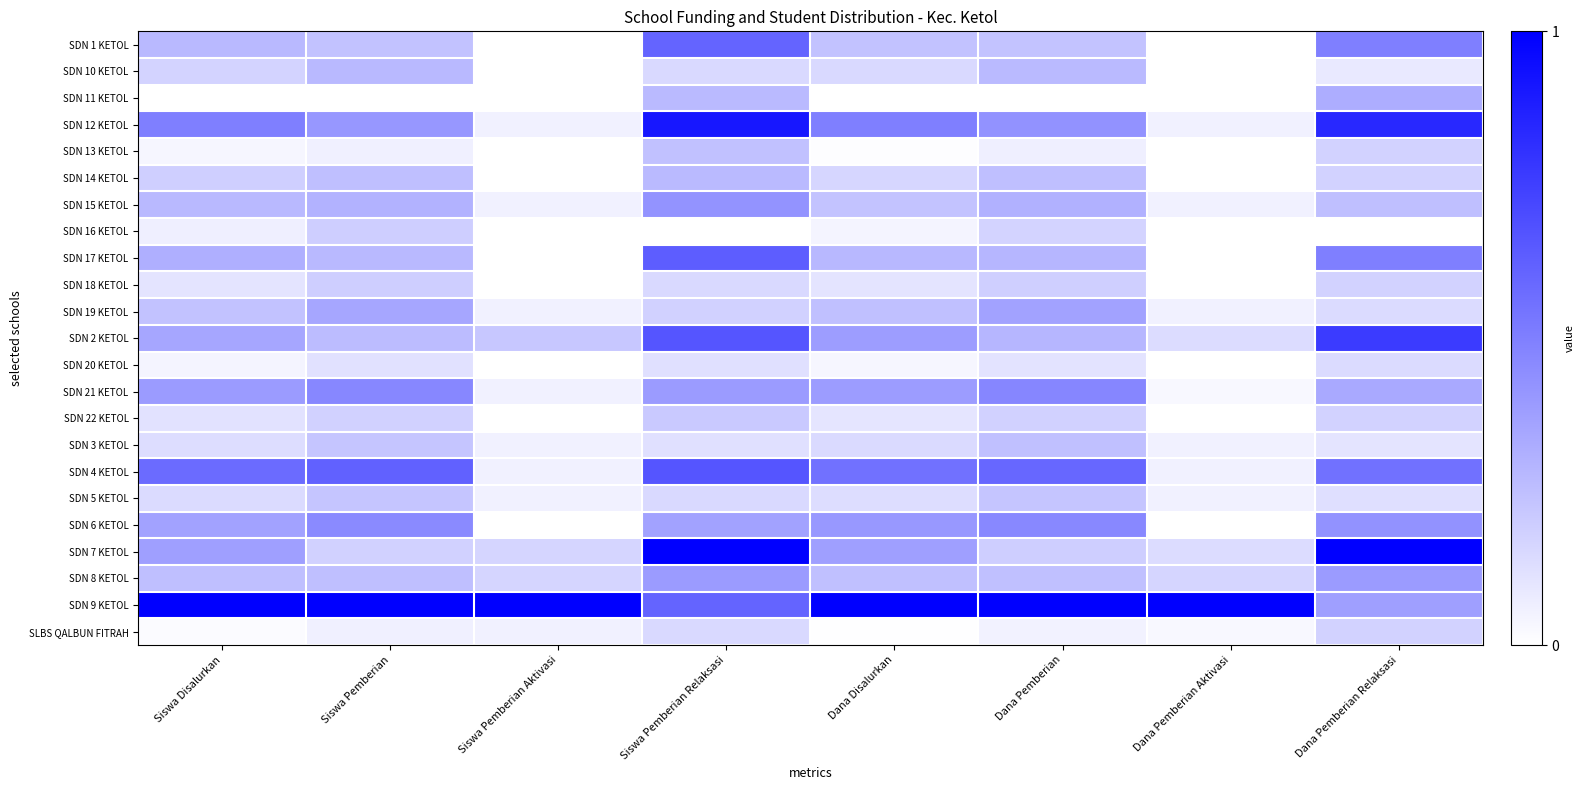

Reading left to right, extract all data points from this chart.

SDN 1 KETOL: Siswa Disalurkan=0.3	Siswa Pemberian=0.2	Siswa Pemberian Aktivasi=0.0	Siswa Pemberian Relaksasi=0.6	Dana Disalurkan=0.2	Dana Pemberian=0.2	Dana Pemberian Aktivasi=0.0	Dana Pemberian Relaksasi=0.5
SDN 10 KETOL: Siswa Disalurkan=0.2	Siswa Pemberian=0.3	Siswa Pemberian Aktivasi=0.0	Siswa Pemberian Relaksasi=0.2	Dana Disalurkan=0.2	Dana Pemberian=0.3	Dana Pemberian Aktivasi=0.0	Dana Pemberian Relaksasi=0.1
SDN 11 KETOL: Siswa Disalurkan=0.0	Siswa Pemberian=0.0	Siswa Pemberian Aktivasi=0.0	Siswa Pemberian Relaksasi=0.3	Dana Disalurkan=0.0	Dana Pemberian=0.0	Dana Pemberian Aktivasi=0.0	Dana Pemberian Relaksasi=0.3
SDN 12 KETOL: Siswa Disalurkan=0.5	Siswa Pemberian=0.4	Siswa Pemberian Aktivasi=0.1	Siswa Pemberian Relaksasi=0.9	Dana Disalurkan=0.5	Dana Pemberian=0.4	Dana Pemberian Aktivasi=0.1	Dana Pemberian Relaksasi=0.8
SDN 13 KETOL: Siswa Disalurkan=0.0	Siswa Pemberian=0.1	Siswa Pemberian Aktivasi=0.0	Siswa Pemberian Relaksasi=0.2	Dana Disalurkan=0.0	Dana Pemberian=0.1	Dana Pemberian Aktivasi=0.0	Dana Pemberian Relaksasi=0.2
SDN 14 KETOL: Siswa Disalurkan=0.2	Siswa Pemberian=0.3	Siswa Pemberian Aktivasi=0.0	Siswa Pemberian Relaksasi=0.3	Dana Disalurkan=0.2	Dana Pemberian=0.3	Dana Pemberian Aktivasi=0.0	Dana Pemberian Relaksasi=0.2
SDN 15 KETOL: Siswa Disalurkan=0.3	Siswa Pemberian=0.3	Siswa Pemberian Aktivasi=0.1	Siswa Pemberian Relaksasi=0.4	Dana Disalurkan=0.2	Dana Pemberian=0.3	Dana Pemberian Aktivasi=0.1	Dana Pemberian Relaksasi=0.2
SDN 16 KETOL: Siswa Disalurkan=0.1	Siswa Pemberian=0.2	Siswa Pemberian Aktivasi=0.0	Siswa Pemberian Relaksasi=0.0	Dana Disalurkan=0.0	Dana Pemberian=0.2	Dana Pemberian Aktivasi=0.0	Dana Pemberian Relaksasi=0.0
SDN 17 KETOL: Siswa Disalurkan=0.3	Siswa Pemberian=0.3	Siswa Pemberian Aktivasi=0.0	Siswa Pemberian Relaksasi=0.6	Dana Disalurkan=0.3	Dana Pemberian=0.3	Dana Pemberian Aktivasi=0.0	Dana Pemberian Relaksasi=0.5
SDN 18 KETOL: Siswa Disalurkan=0.1	Siswa Pemberian=0.2	Siswa Pemberian Aktivasi=0.0	Siswa Pemberian Relaksasi=0.2	Dana Disalurkan=0.1	Dana Pemberian=0.2	Dana Pemberian Aktivasi=0.0	Dana Pemberian Relaksasi=0.2
SDN 19 KETOL: Siswa Disalurkan=0.2	Siswa Pemberian=0.3	Siswa Pemberian Aktivasi=0.1	Siswa Pemberian Relaksasi=0.2	Dana Disalurkan=0.2	Dana Pemberian=0.4	Dana Pemberian Aktivasi=0.1	Dana Pemberian Relaksasi=0.1
SDN 2 KETOL: Siswa Disalurkan=0.3	Siswa Pemberian=0.3	Siswa Pemberian Aktivasi=0.2	Siswa Pemberian Relaksasi=0.7	Dana Disalurkan=0.4	Dana Pemberian=0.3	Dana Pemberian Aktivasi=0.1	Dana Pemberian Relaksasi=0.8
SDN 20 KETOL: Siswa Disalurkan=0.0	Siswa Pemberian=0.1	Siswa Pemberian Aktivasi=0.0	Siswa Pemberian Relaksasi=0.1	Dana Disalurkan=0.0	Dana Pemberian=0.1	Dana Pemberian Aktivasi=0.0	Dana Pemberian Relaksasi=0.1
SDN 21 KETOL: Siswa Disalurkan=0.4	Siswa Pemberian=0.5	Siswa Pemberian Aktivasi=0.1	Siswa Pemberian Relaksasi=0.4	Dana Disalurkan=0.4	Dana Pemberian=0.5	Dana Pemberian Aktivasi=0.0	Dana Pemberian Relaksasi=0.3
SDN 22 KETOL: Siswa Disalurkan=0.1	Siswa Pemberian=0.2	Siswa Pemberian Aktivasi=0.0	Siswa Pemberian Relaksasi=0.2	Dana Disalurkan=0.1	Dana Pemberian=0.2	Dana Pemberian Aktivasi=0.0	Dana Pemberian Relaksasi=0.2
SDN 3 KETOL: Siswa Disalurkan=0.1	Siswa Pemberian=0.2	Siswa Pemberian Aktivasi=0.1	Siswa Pemberian Relaksasi=0.1	Dana Disalurkan=0.1	Dana Pemberian=0.2	Dana Pemberian Aktivasi=0.1	Dana Pemberian Relaksasi=0.1
SDN 4 KETOL: Siswa Disalurkan=0.6	Siswa Pemberian=0.6	Siswa Pemberian Aktivasi=0.1	Siswa Pemberian Relaksasi=0.7	Dana Disalurkan=0.6	Dana Pemberian=0.6	Dana Pemberian Aktivasi=0.1	Dana Pemberian Relaksasi=0.6
SDN 5 KETOL: Siswa Disalurkan=0.1	Siswa Pemberian=0.2	Siswa Pemberian Aktivasi=0.1	Siswa Pemberian Relaksasi=0.2	Dana Disalurkan=0.1	Dana Pemberian=0.2	Dana Pemberian Aktivasi=0.1	Dana Pemberian Relaksasi=0.1
SDN 6 KETOL: Siswa Disalurkan=0.4	Siswa Pemberian=0.5	Siswa Pemberian Aktivasi=0.0	Siswa Pemberian Relaksasi=0.4	Dana Disalurkan=0.4	Dana Pemberian=0.5	Dana Pemberian Aktivasi=0.0	Dana Pemberian Relaksasi=0.4
SDN 7 KETOL: Siswa Disalurkan=0.4	Siswa Pemberian=0.2	Siswa Pemberian Aktivasi=0.2	Siswa Pemberian Relaksasi=1.0	Dana Disalurkan=0.4	Dana Pemberian=0.2	Dana Pemberian Aktivasi=0.1	Dana Pemberian Relaksasi=1.0
SDN 8 KETOL: Siswa Disalurkan=0.2	Siswa Pemberian=0.3	Siswa Pemberian Aktivasi=0.2	Siswa Pemberian Relaksasi=0.4	Dana Disalurkan=0.2	Dana Pemberian=0.2	Dana Pemberian Aktivasi=0.2	Dana Pemberian Relaksasi=0.4
SDN 9 KETOL: Siswa Disalurkan=1.0	Siswa Pemberian=1.0	Siswa Pemberian Aktivasi=1.0	Siswa Pemberian Relaksasi=0.6	Dana Disalurkan=1.0	Dana Pemberian=1.0	Dana Pemberian Aktivasi=1.0	Dana Pemberian Relaksasi=0.4
SLBS QALBUN FITRAH: Siswa Disalurkan=0.0	Siswa Pemberian=0.1	Siswa Pemberian Aktivasi=0.1	Siswa Pemberian Relaksasi=0.2	Dana Disalurkan=0.0	Dana Pemberian=0.1	Dana Pemberian Aktivasi=0.0	Dana Pemberian Relaksasi=0.2